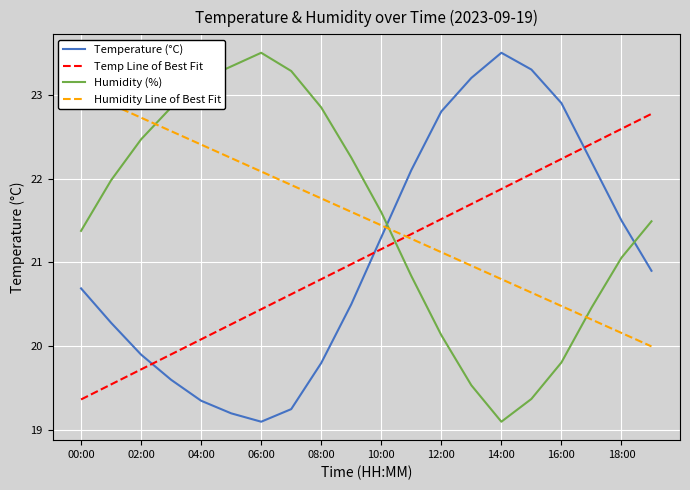

Which series has the widest spread of values?

Temperature (°C)